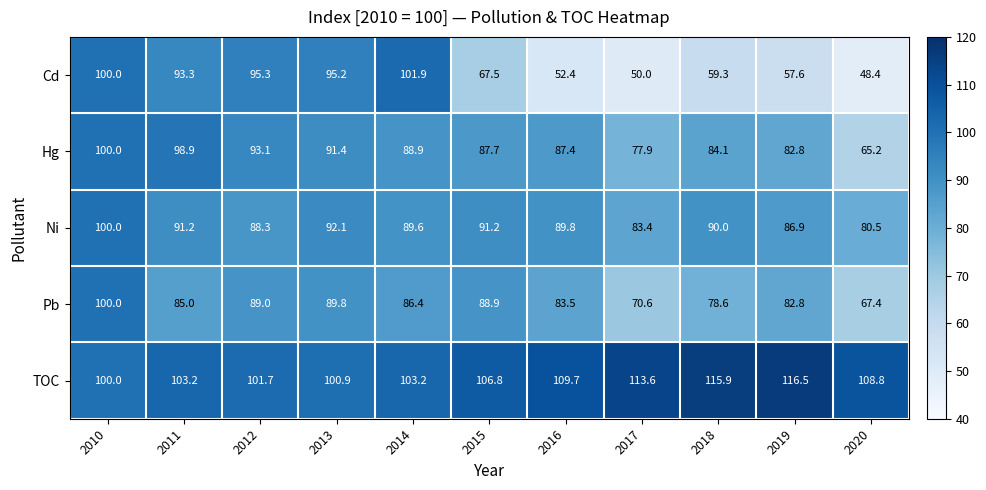

The value of TOC at 2018 is 115.9. True or false?

True